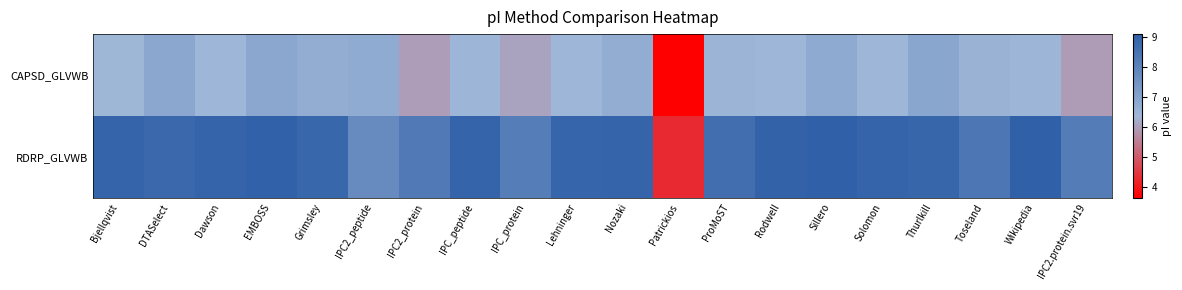

Rank the series at Wikipedia from highest to lowest value.

RDRP_GLVWB, CAPSD_GLVWB